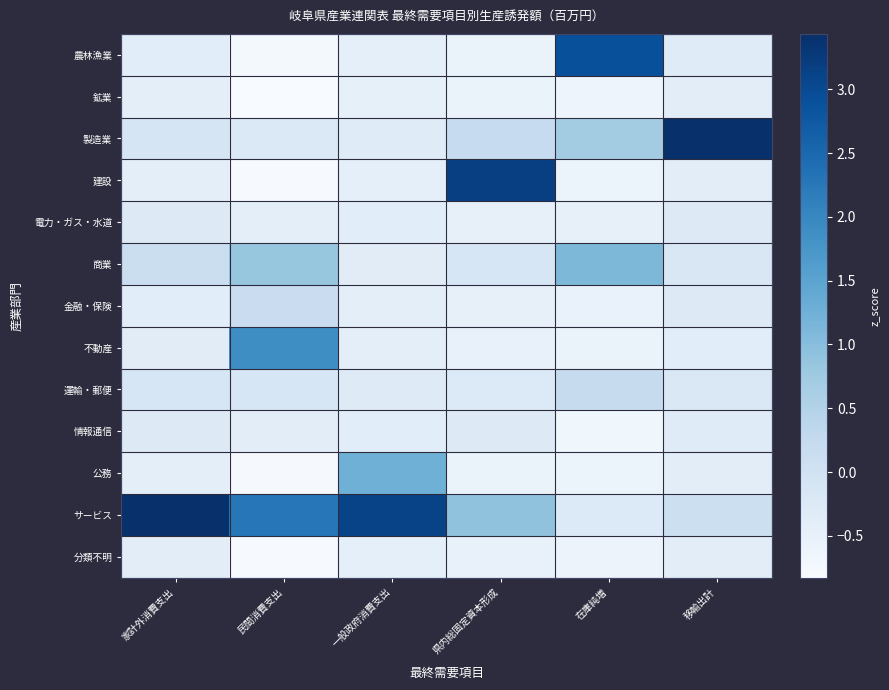

How many distinct data groups are displayed?

13